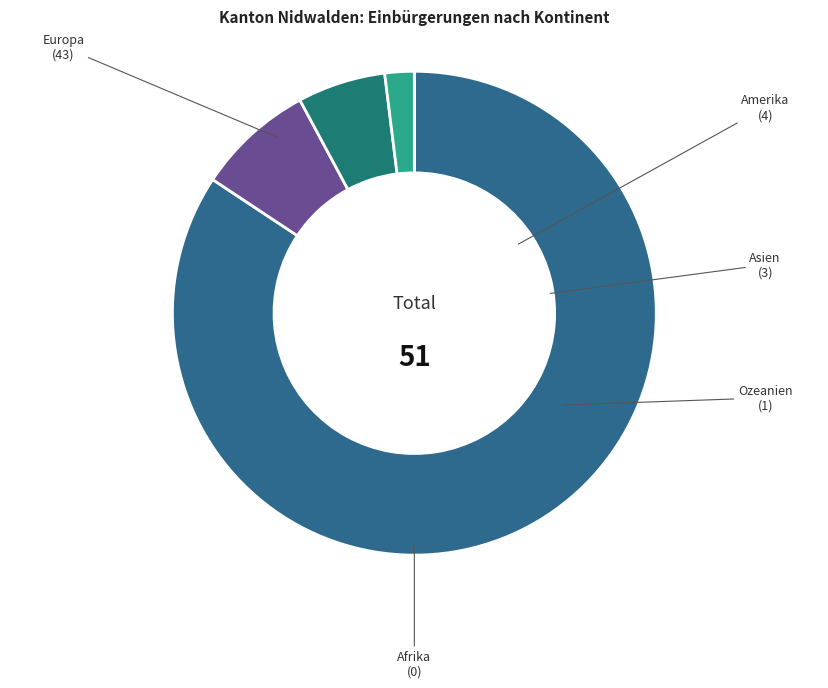

What is the largest slice in the pie chart?

Europa